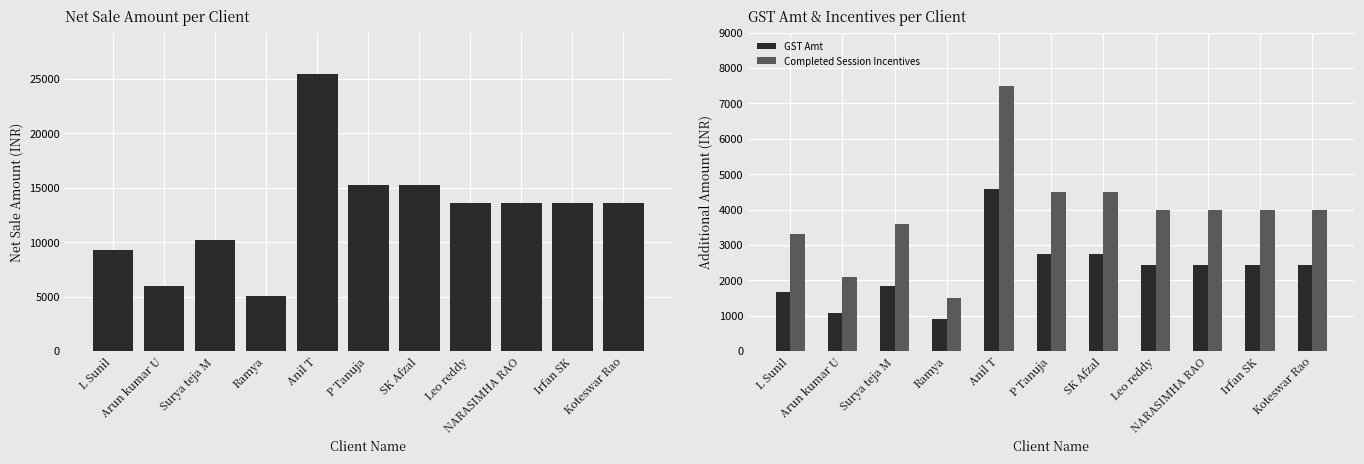

Reading left to right, extract all data points from this chart.

Net Sale Amt: L Sunil=9322.0	Arun kumar U=5932.2	Surya teja M=10169.5	Ramya=5084.7	Anil T=25423.7	P Tanuja=15254.2	SK Afzal=15254.2	Leo reddy=13559.3	NARASIMHA RAO=13559.3	Irfan SK=13559.3	Koteswar Rao=13559.3
GST Amt: L Sunil=1678.0	Arun kumar U=1067.8	Surya teja M=1830.5	Ramya=915.3	Anil T=4576.3	P Tanuja=2745.8	SK Afzal=2745.8	Leo reddy=2440.7	NARASIMHA RAO=2440.7	Irfan SK=2440.7	Koteswar Rao=2440.7
Completed Session Incentives: L Sunil=3300.0	Arun kumar U=2100.0	Surya teja M=3600.0	Ramya=1500.0	Anil T=7500.0	P Tanuja=4500.0	SK Afzal=4500.0	Leo reddy=4000.0	NARASIMHA RAO=4000.0	Irfan SK=4000.0	Koteswar Rao=4000.0